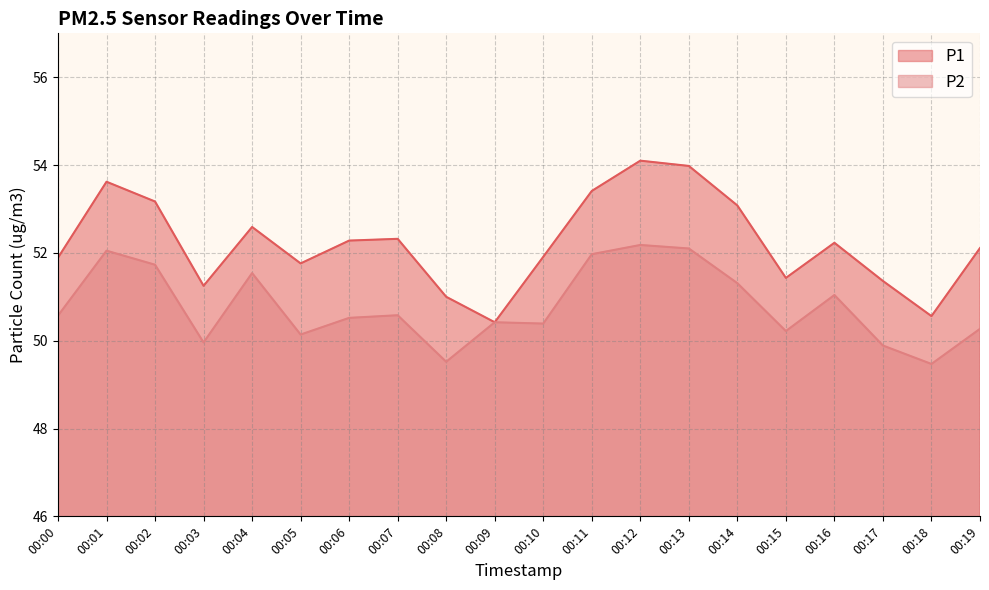

Rank the series by their average value, from lowest to highest.

P2, P1